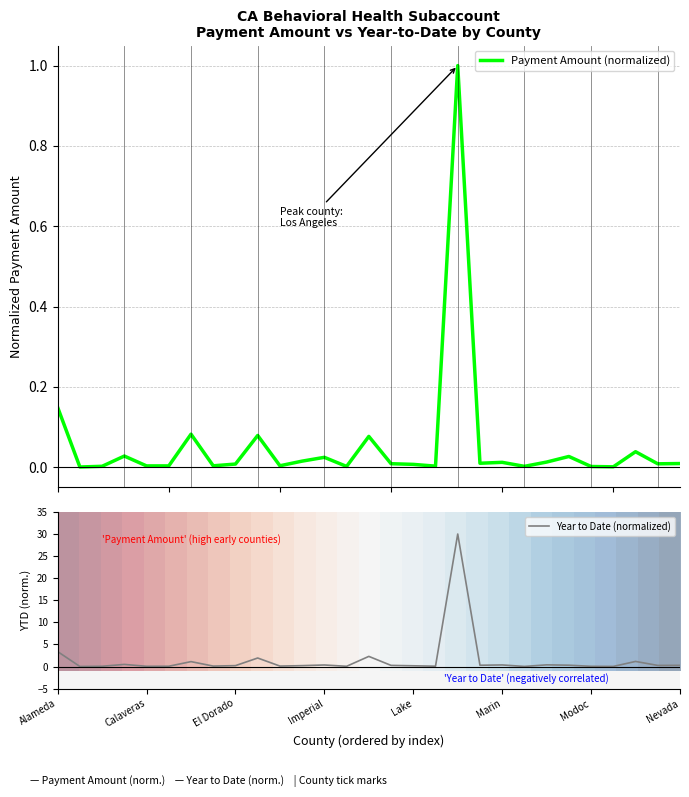

Where is Year to Date (normalized) nearest to the value 15?

Alameda